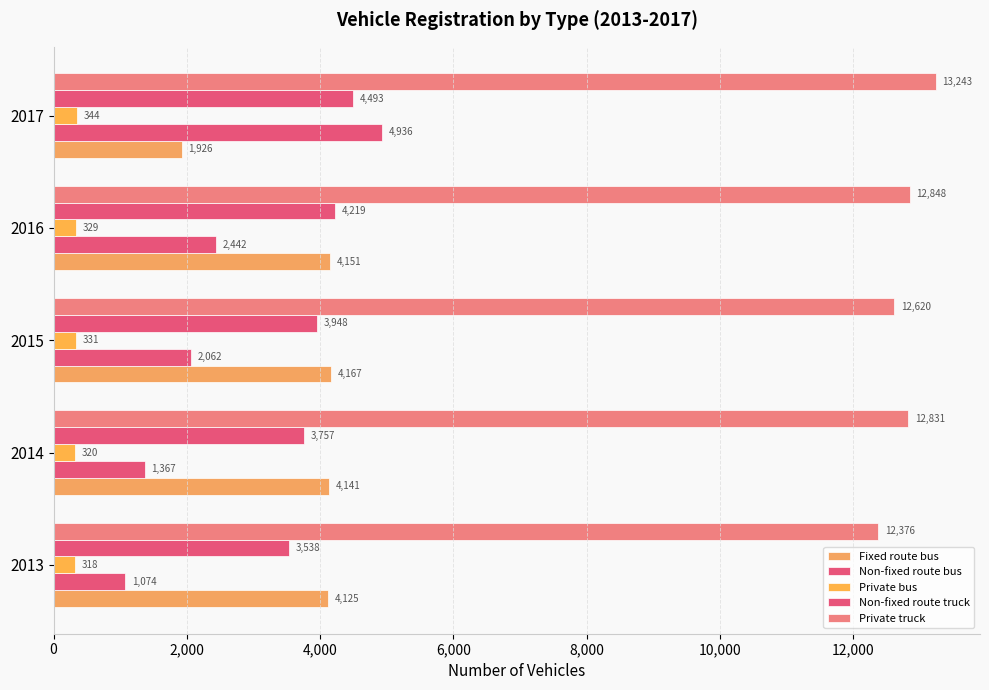

What is the difference between the maximum and second lowest values in the Non-fixed route truck series?

736